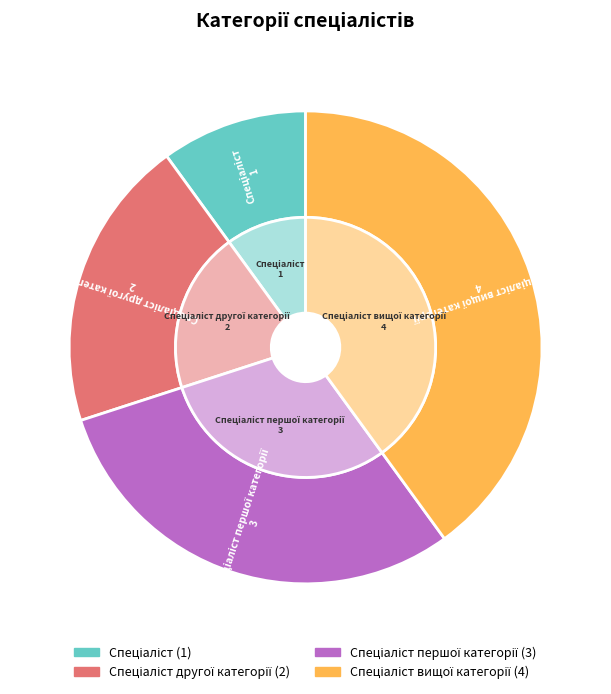

Which category has the biggest portion of the pie?

Спеціаліст вищої категорії